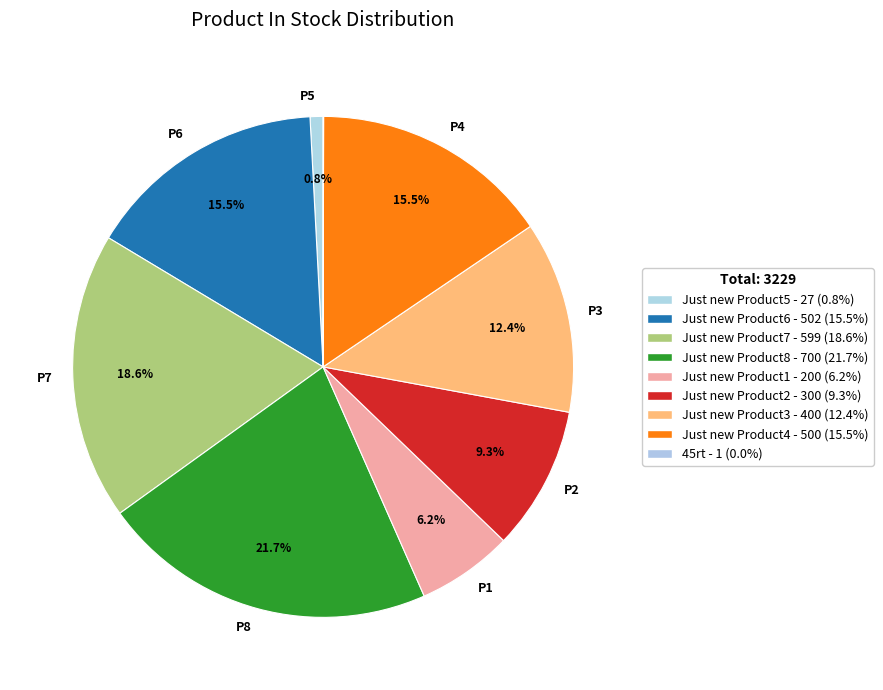

To the nearest percent, what is the average slice percentage?

11%